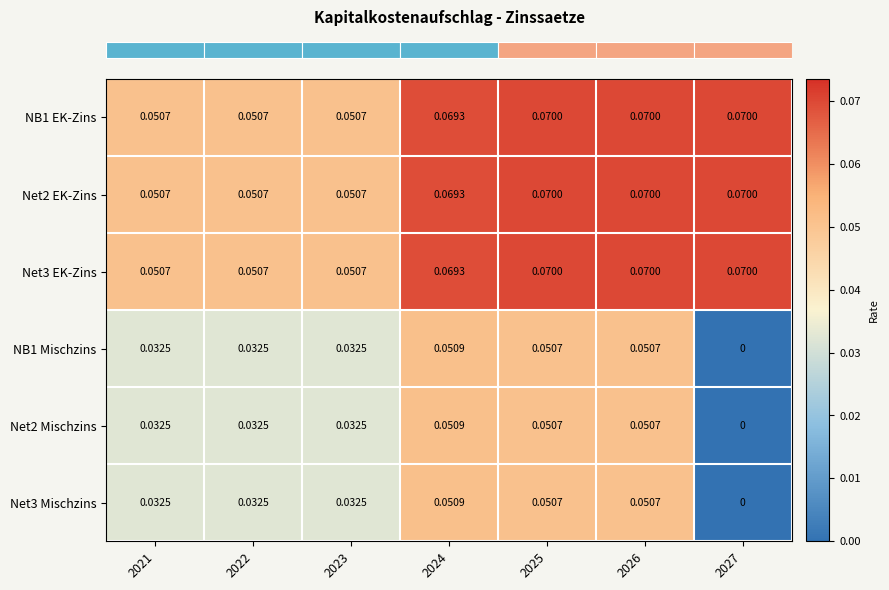

Is the value of Net3 EK-Zins at 2023 greater than the value of Net3 Mischzins at 2021?

Yes